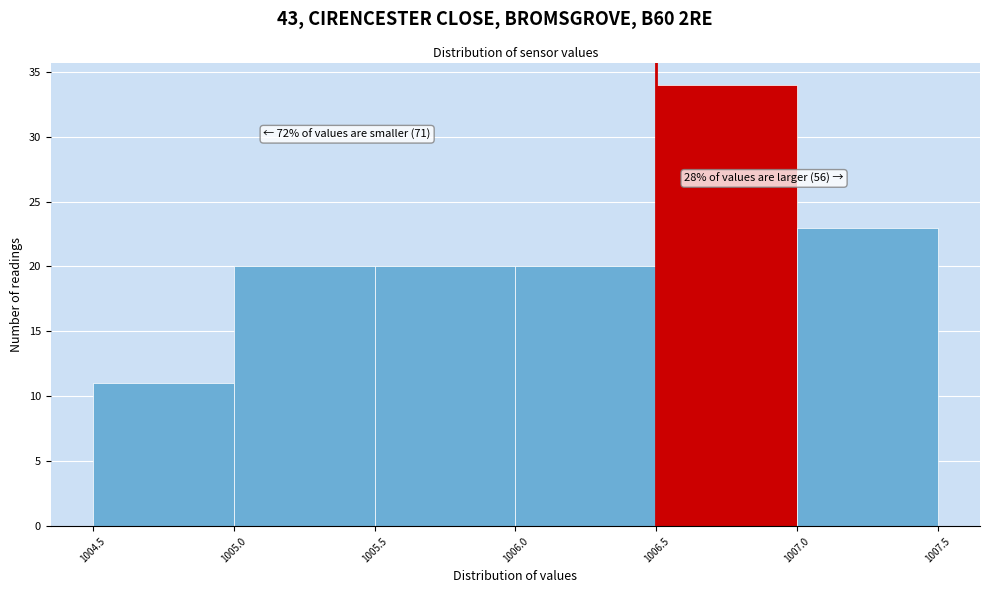

Which range on the x-axis has the tallest bar?

1006.5 to 1007.0